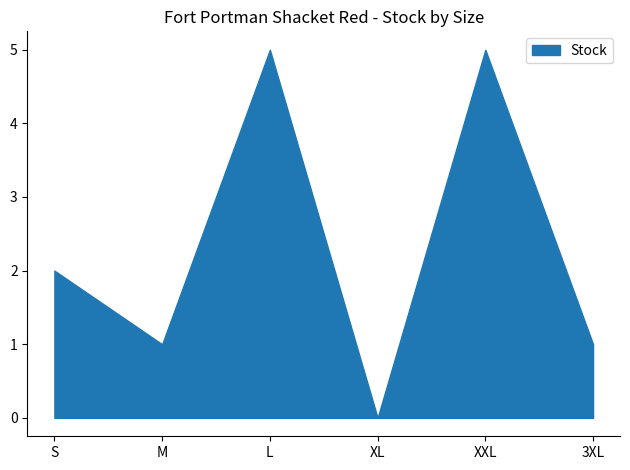

True or false: Outer Quantity has a value of 1.0 at M.

True